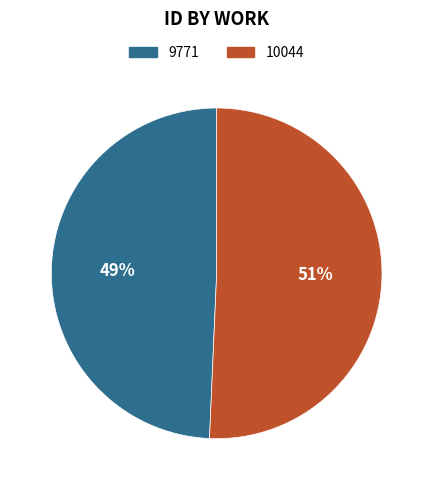

To the nearest percent, what percentage of the pie is 9771?

49%